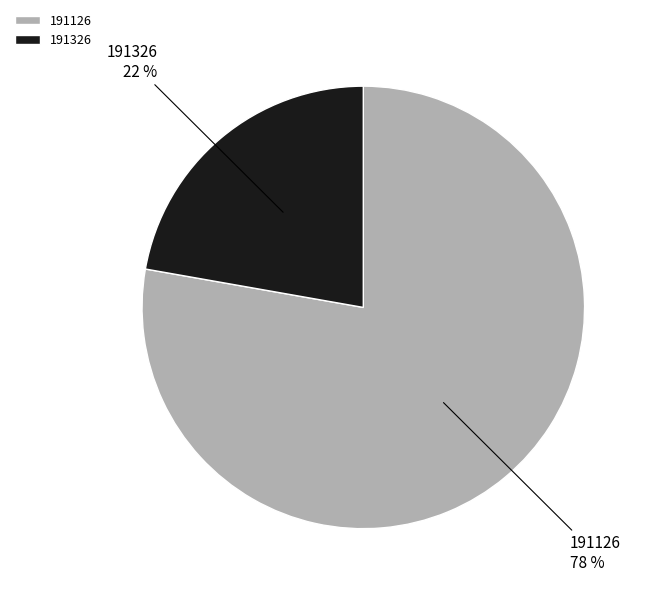

Does 191326 represent more than half of the total?

No